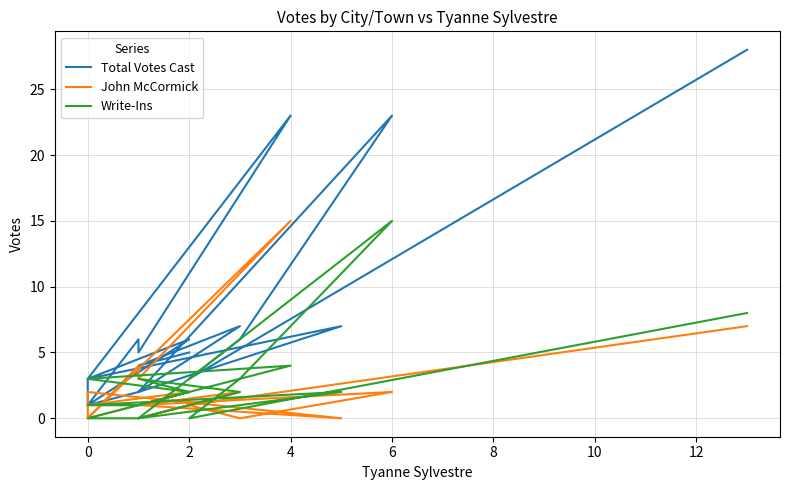

Does the chart have visible grid lines?

Yes